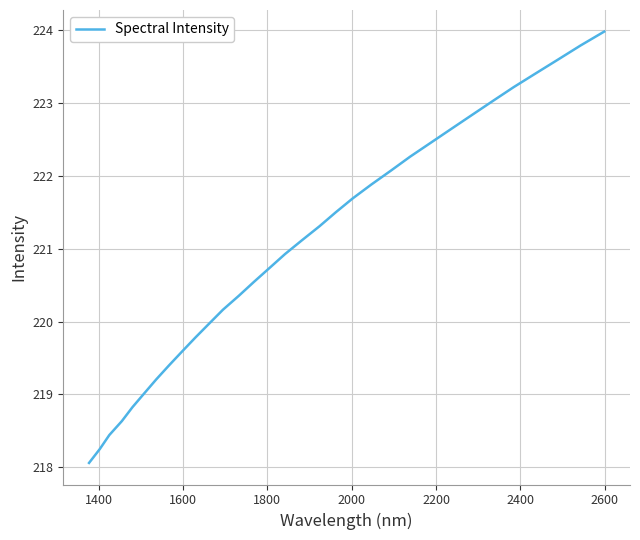

What is the minimum value shown in the chart?

218.1